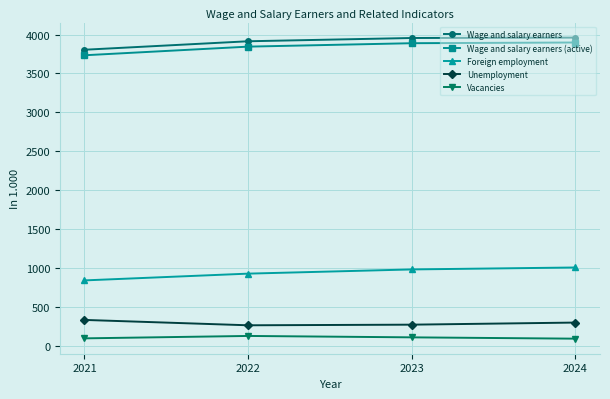

True or false: Unemployment and Wage and salary earners cross at least once.

False